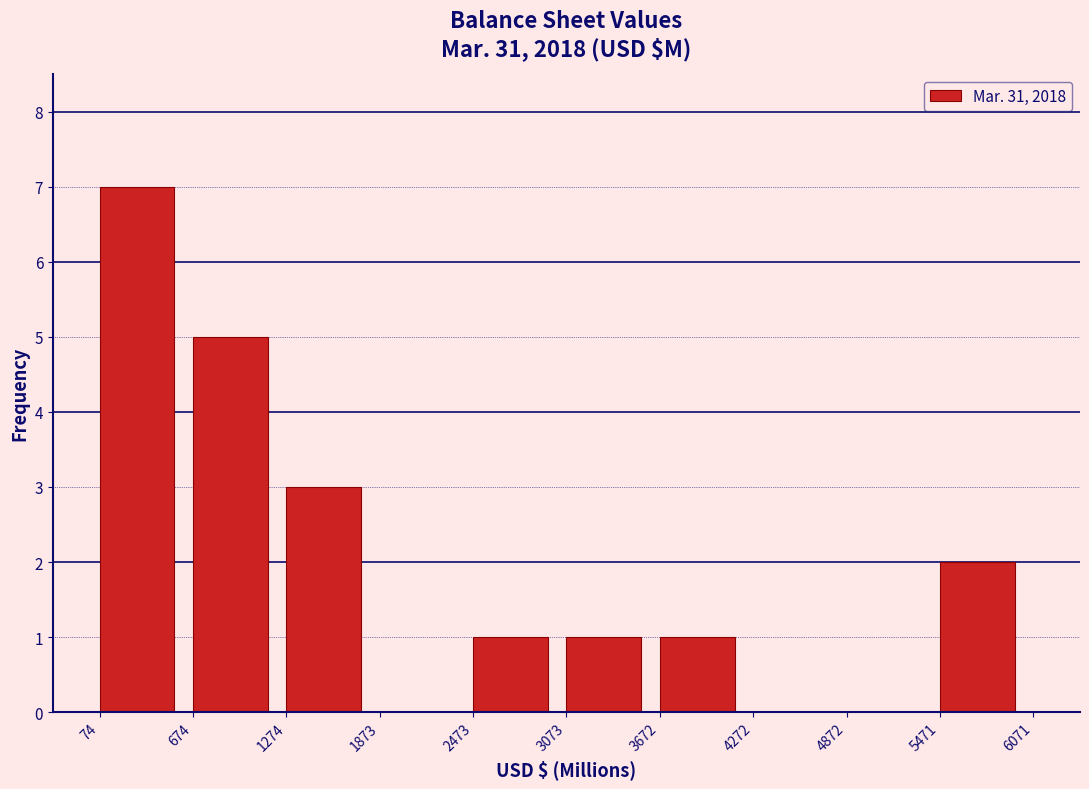

Reading left to right, list every bar in this chart as the range it spans on the x-axis followed by its height. The values are not printed on the chart, so give them approximately, as read against the axis.

74 to 674: 7
674 to 1274: 5
1274 to 1873: 3
1873 to 2473: 0
2473 to 3073: 1
3073 to 3672: 1
3672 to 4272: 1
4272 to 4872: 0
4872 to 5471: 0
5471 to 6071: 2